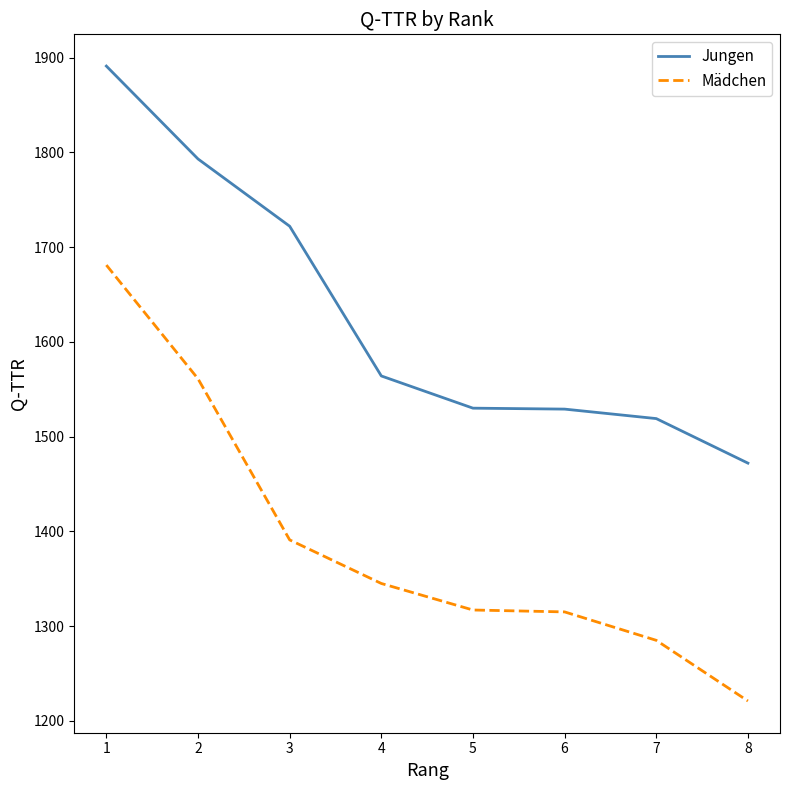

Where is Mädchen nearest to the value 1451?

3